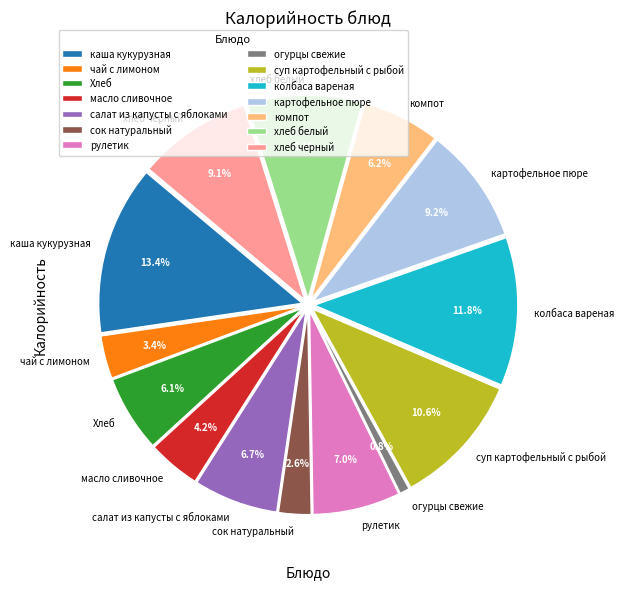

What percentage is the чай с лимоном slice, to the nearest percent?

3%